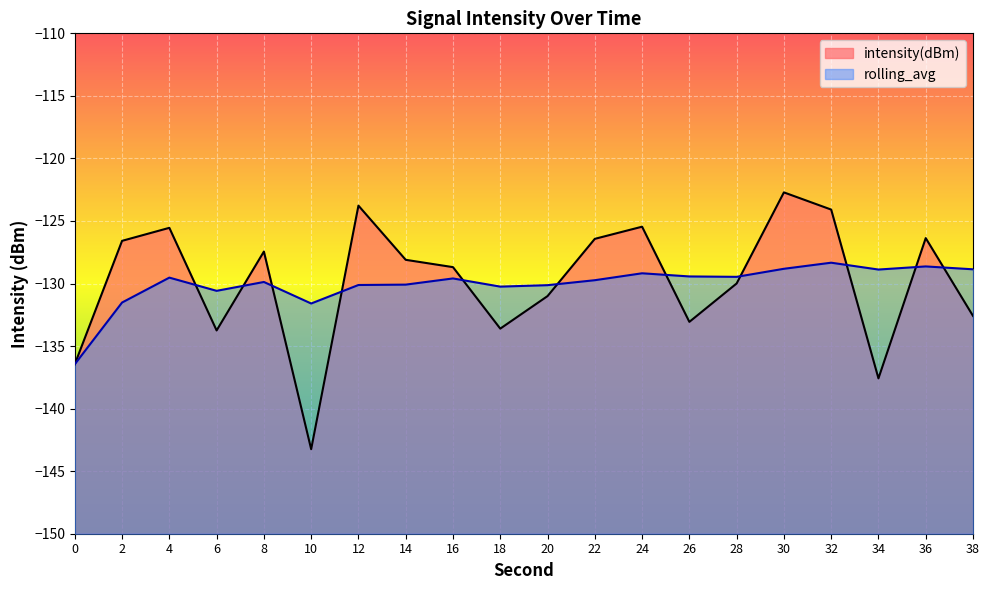

What is the difference between the highest and lowest values at 18?

3.4